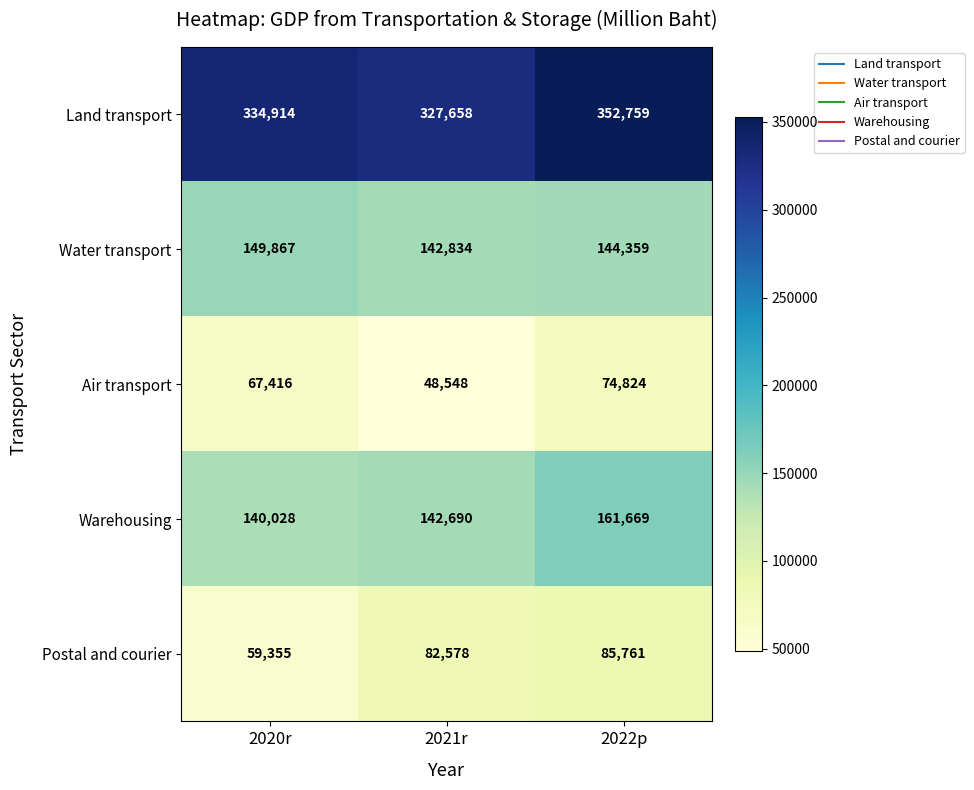

Which series has the largest range (max minus min)?

Postal and courier